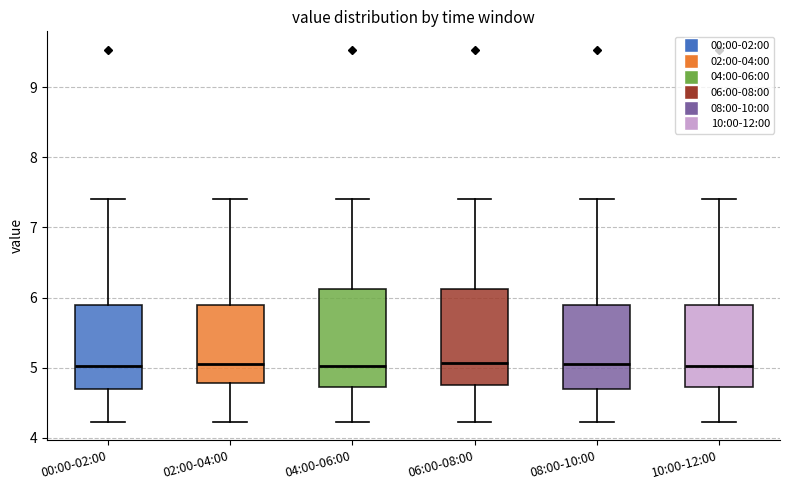

Where does the upper whisker of the box for 10:00-12:00 end on the y-axis? The values are not printed on the chart, so give them approximately, as read against the axis.

7.4